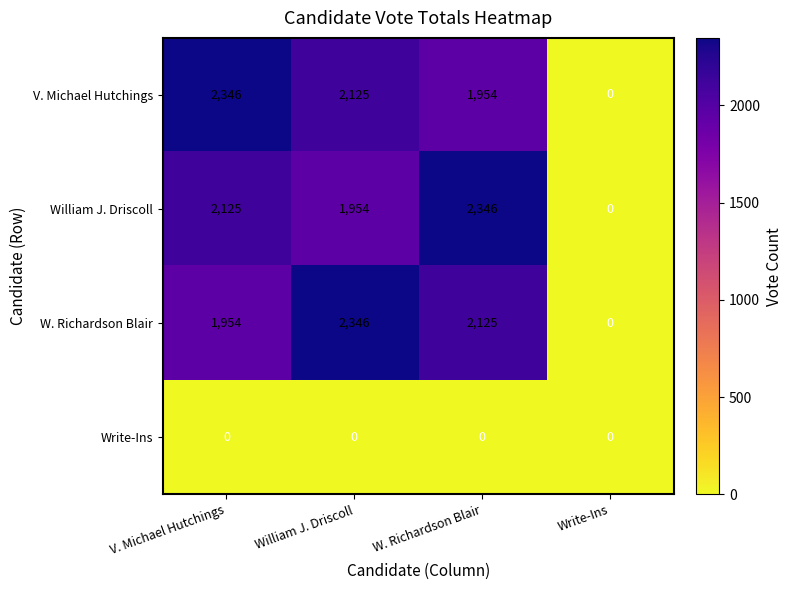

At which label does V. Michael Hutchings first exceed 2125?

V. Michael Hutchings